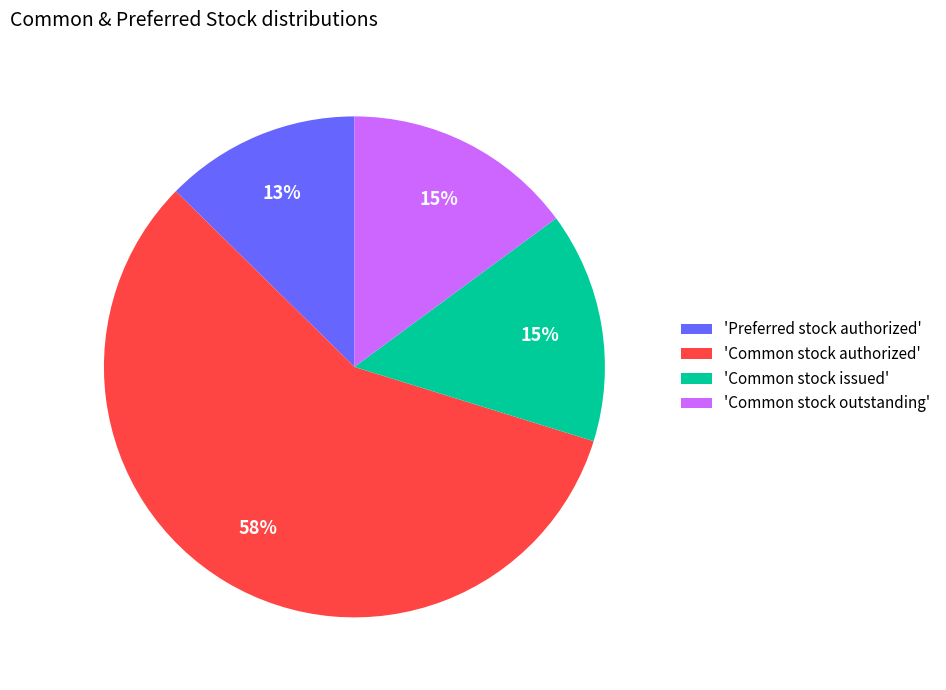

Count the number of slices in the pie.

4